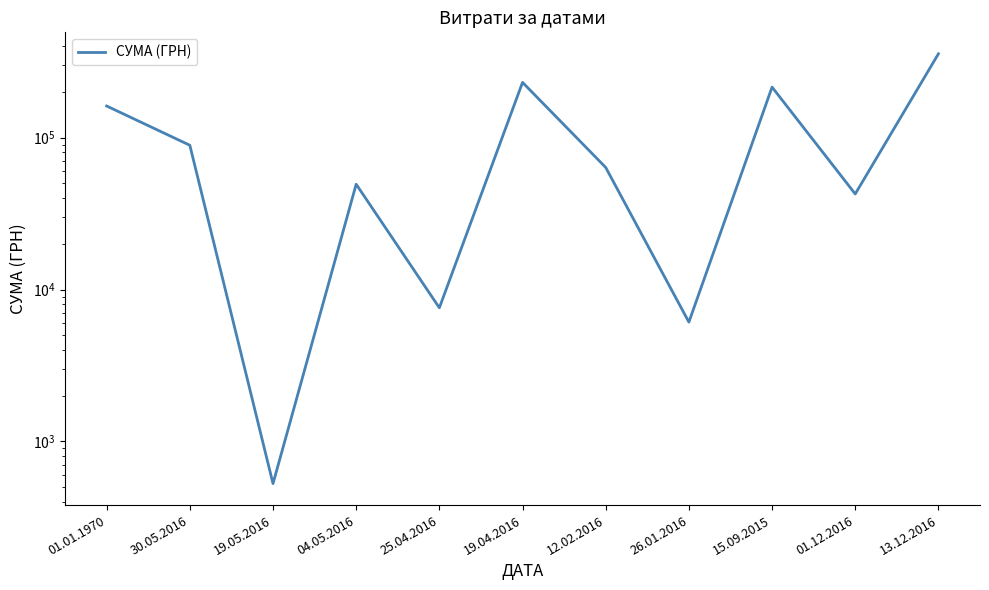

What is the difference between the maximum and second lowest values?

350197.8